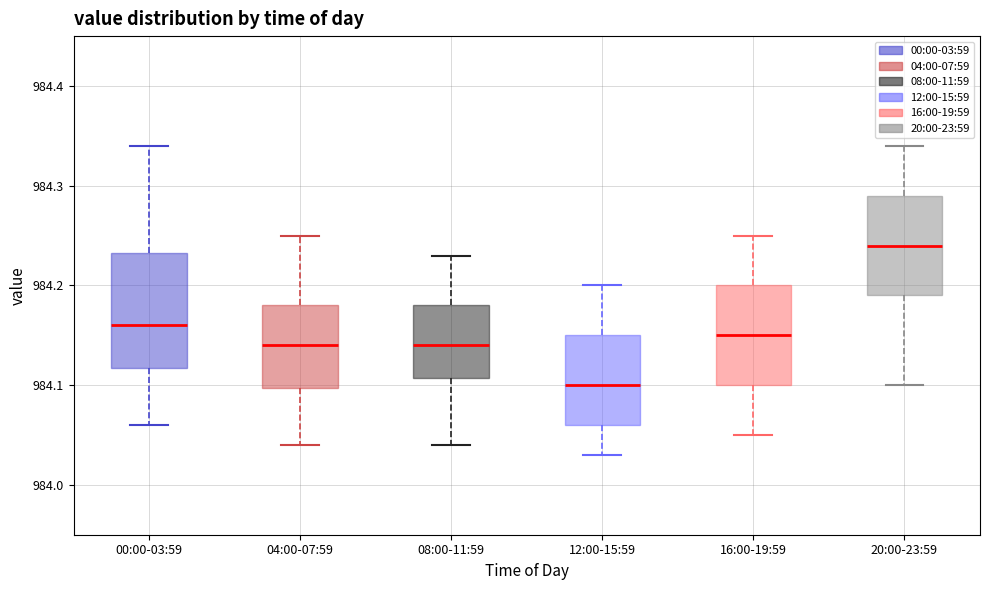

Comparing the boxes themselves (not the whiskers), which one is the tallest?

00:00-03:59